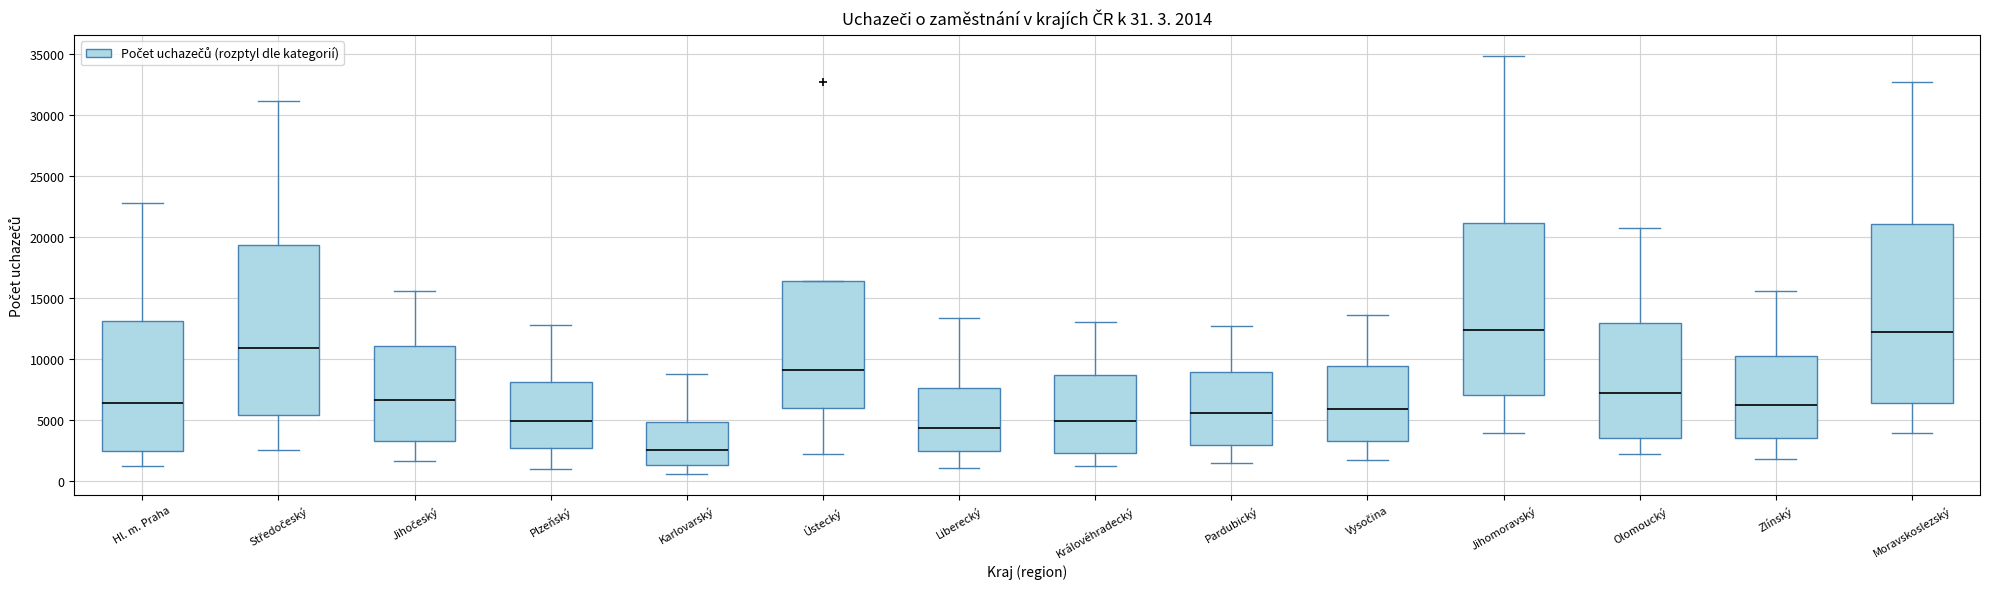

Comparing the boxes themselves (not the whiskers), which one is the tallest?

Moravskoslezský